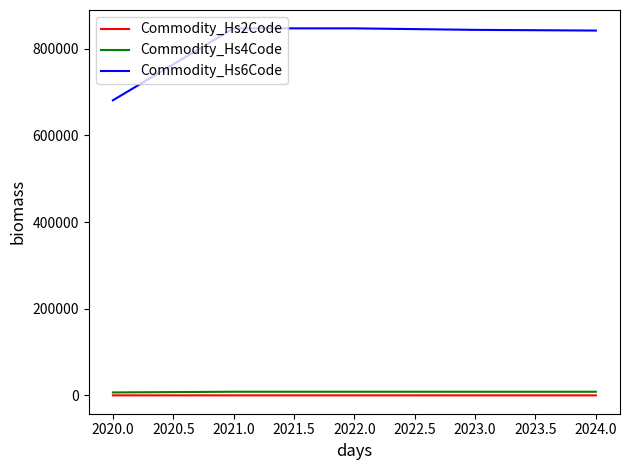

What is the sum of all Commodity_Hs6Code values?

4061831